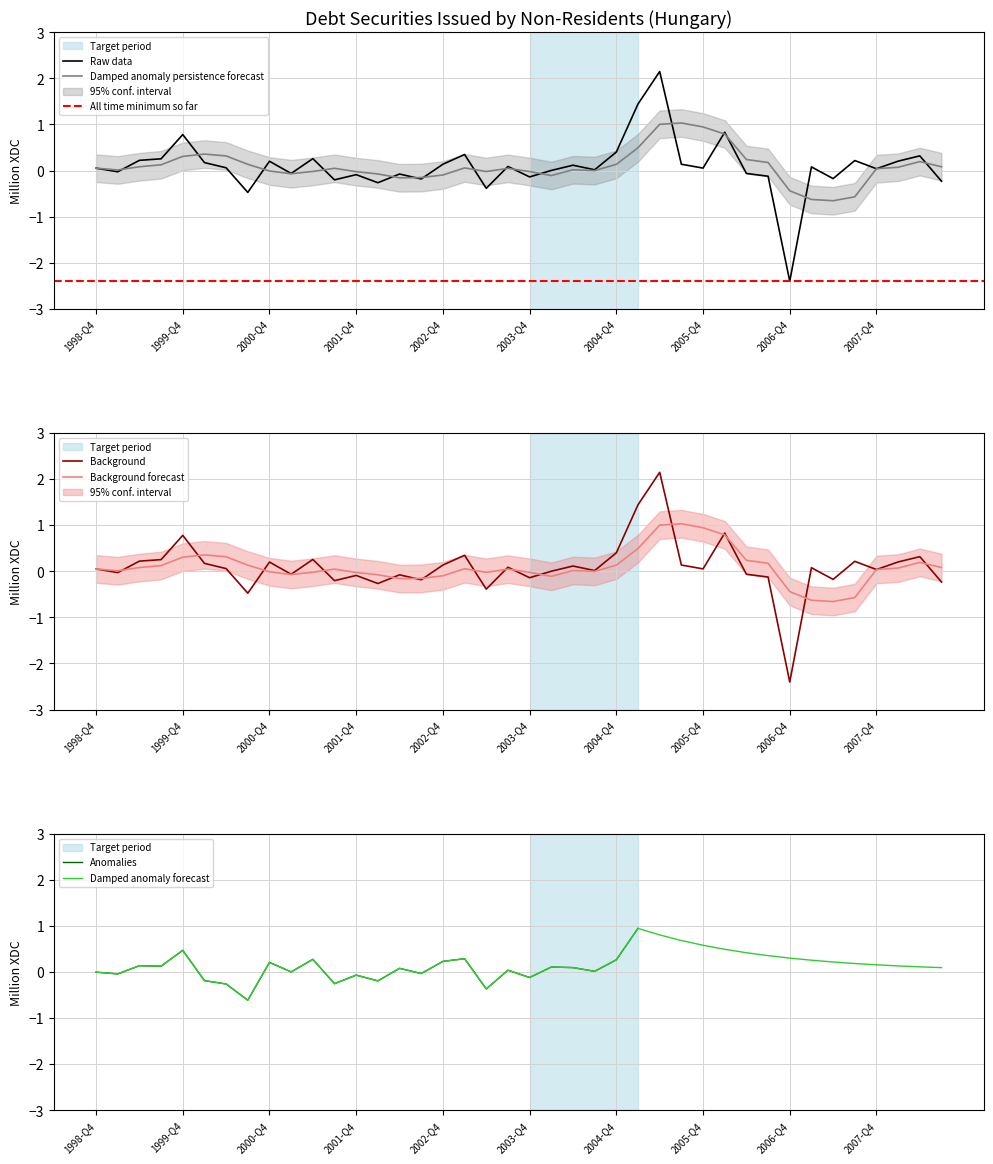

What is the minimum value for Damped anomaly persistence forecast?

-0.7